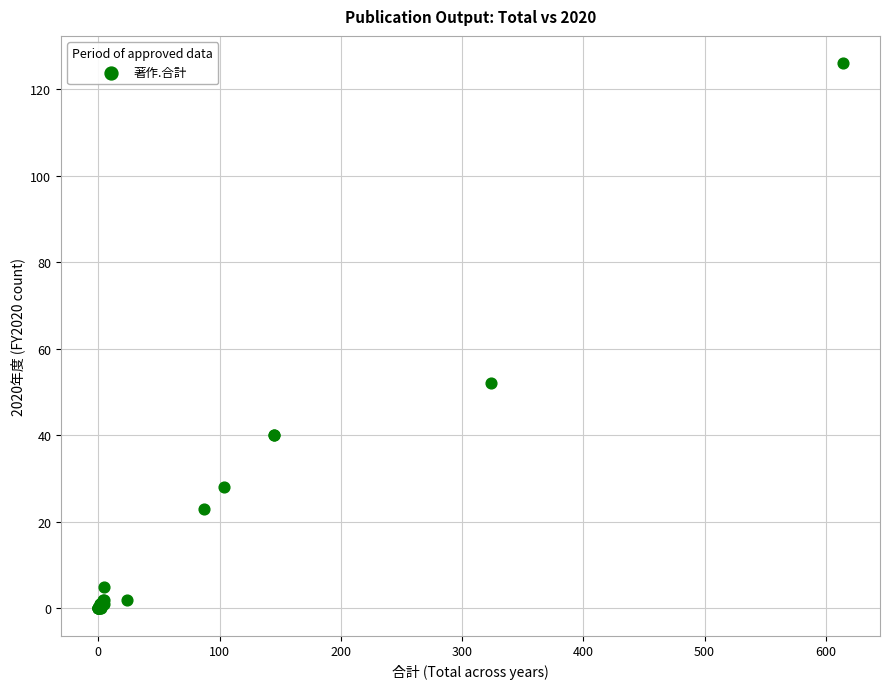

What Y value in the scatter plot is closest to 63?

52